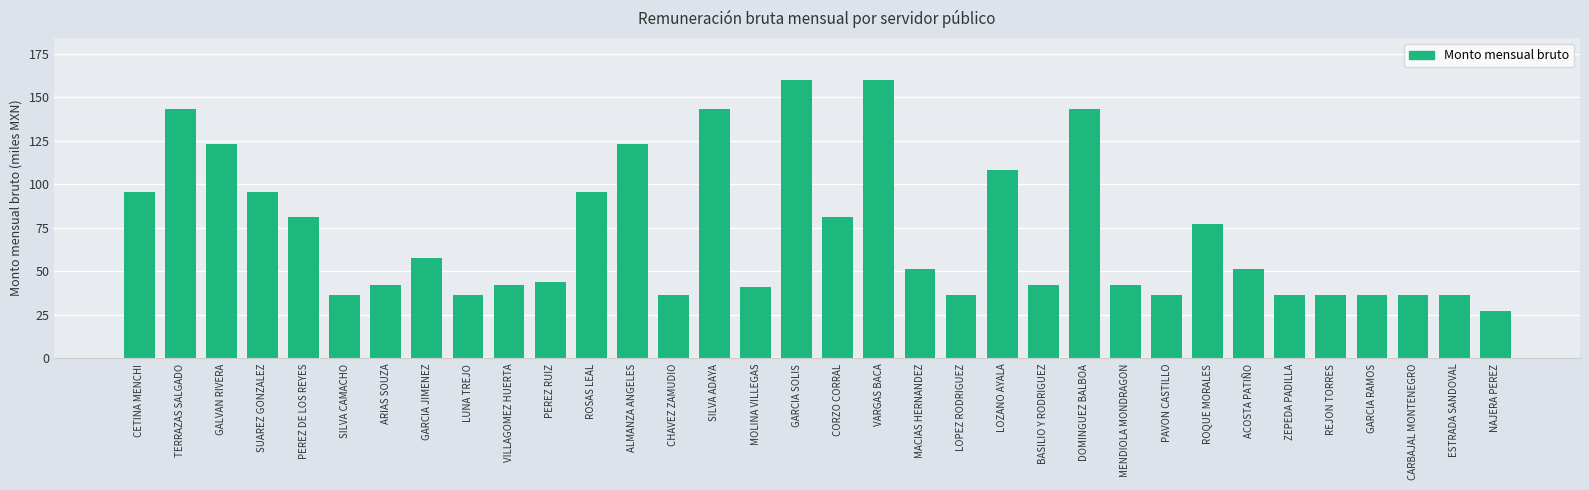

Which category has the lowest value across all series?

NAJERA PEREZ